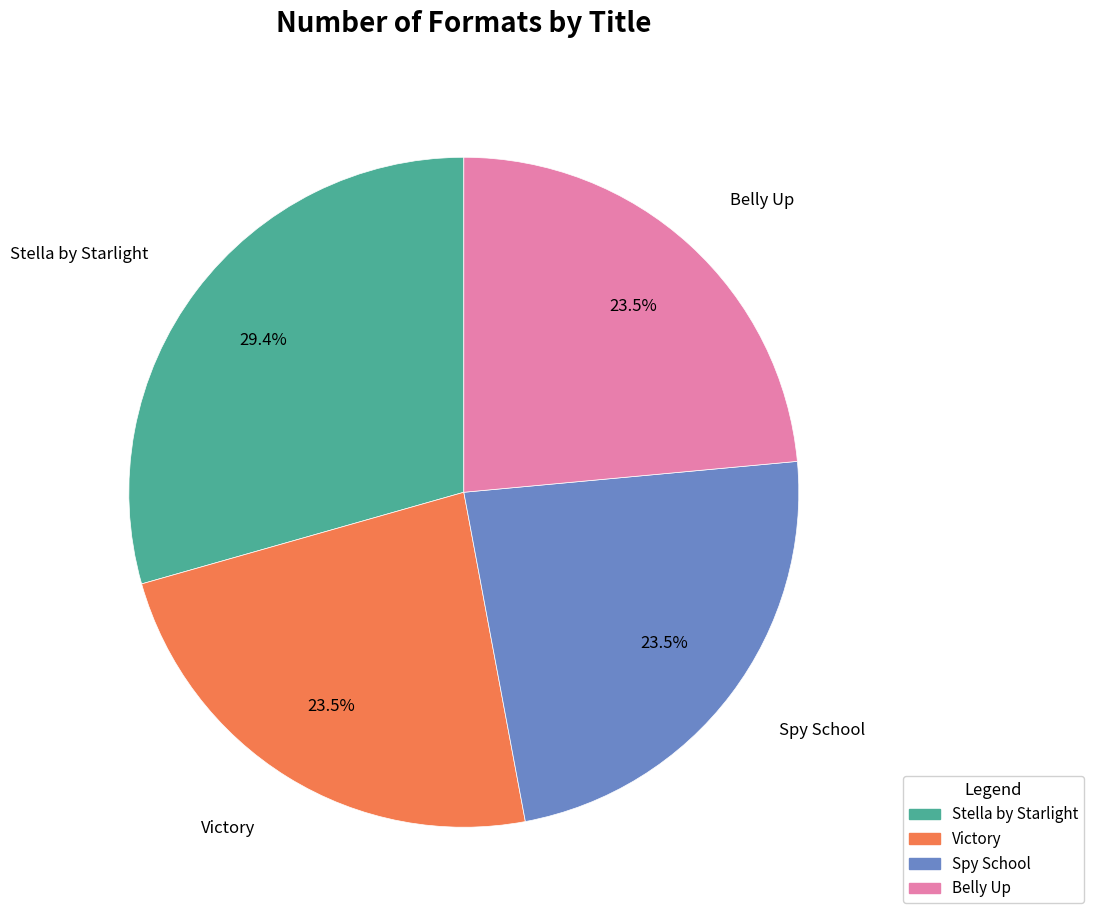

To the nearest percent, what is the combined percentage of Spy School and Stella by Starlight?

53%